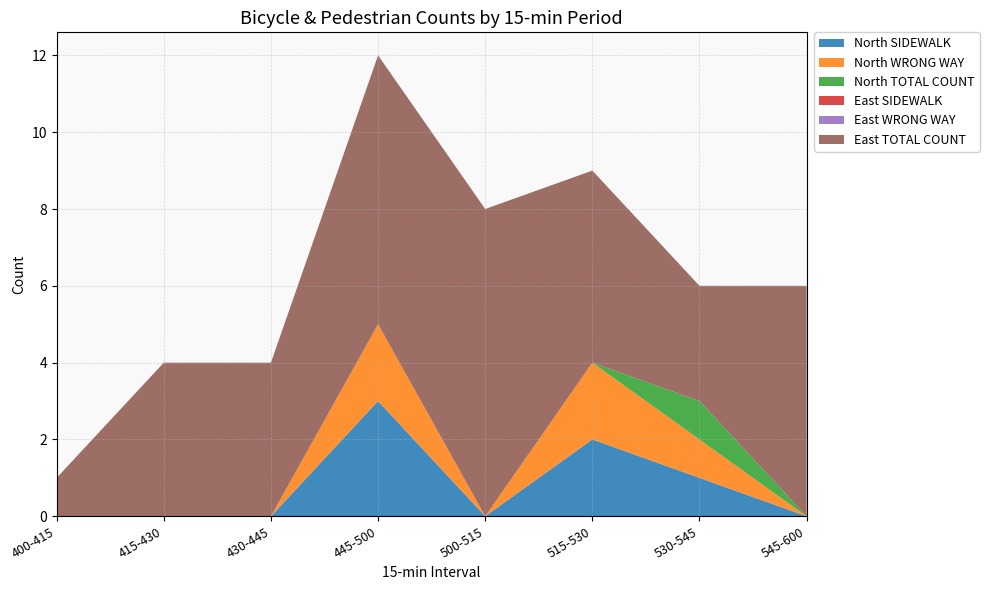

Reading left to right, extract all data points from this chart.

North SIDEWALK: 0	0	0	3	0	2	1	0
North WRONG WAY: 0	0	0	2	0	2	1	0
North TOTAL COUNT: 0	0	0	0	0	0	1	0
East SIDEWALK: 0	0	0	0	0	0	0	0
East WRONG WAY: 0	0	0	0	0	0	0	0
East TOTAL COUNT: 1	4	4	7	8	5	3	6